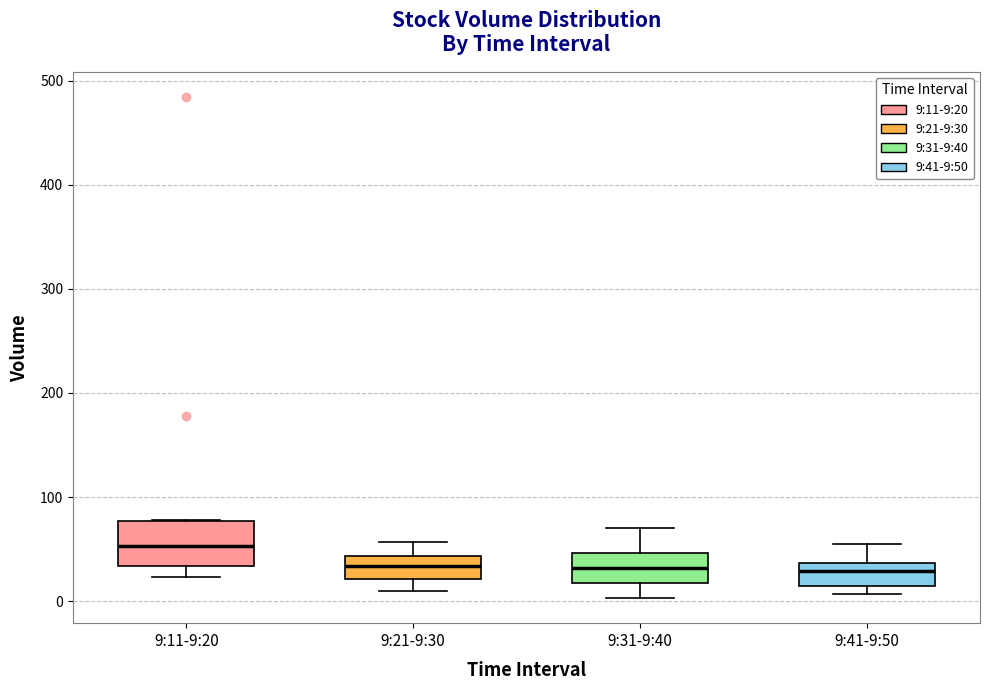

Comparing the boxes themselves (not the whiskers), which one is the tallest?

9:11-9:20